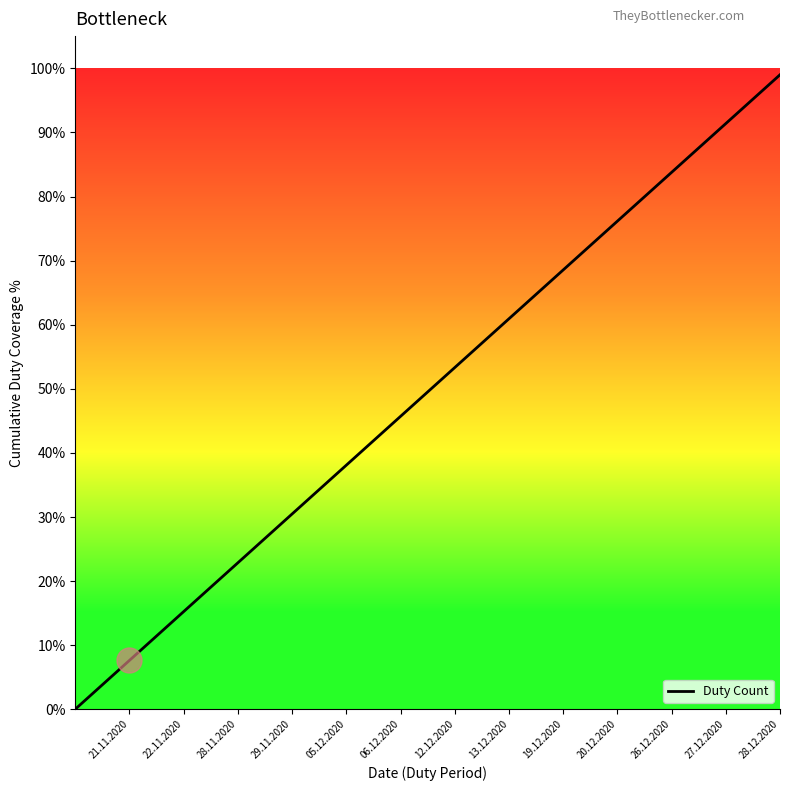

What is the sum of all values?

693.0